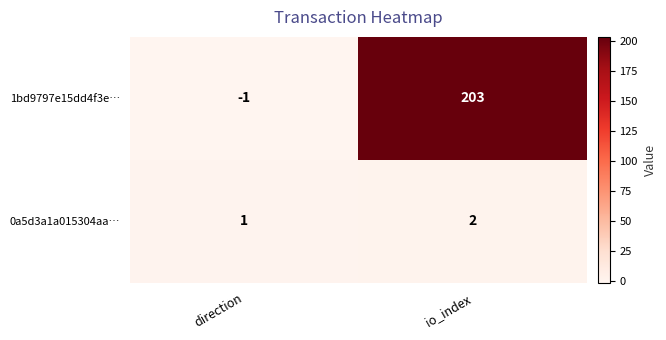

At which label is 0a5d3a1a015304aa… closest to 1?

direction